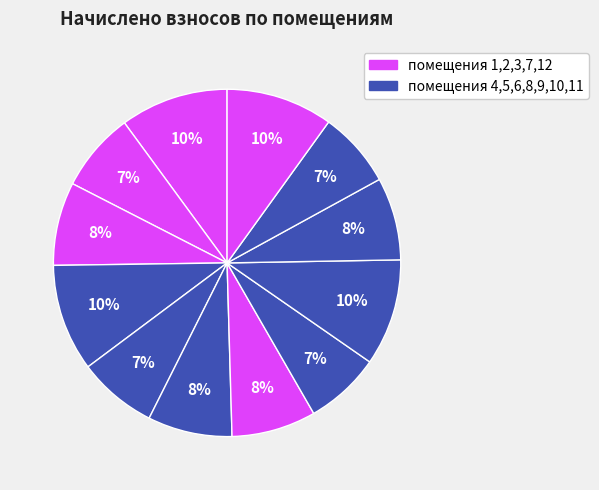

Count the number of slices in the pie.

12